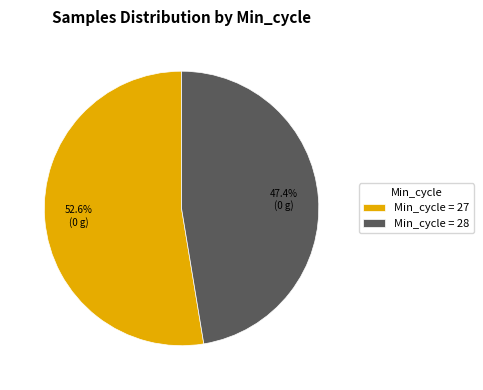

How many segments does this pie chart have?

2